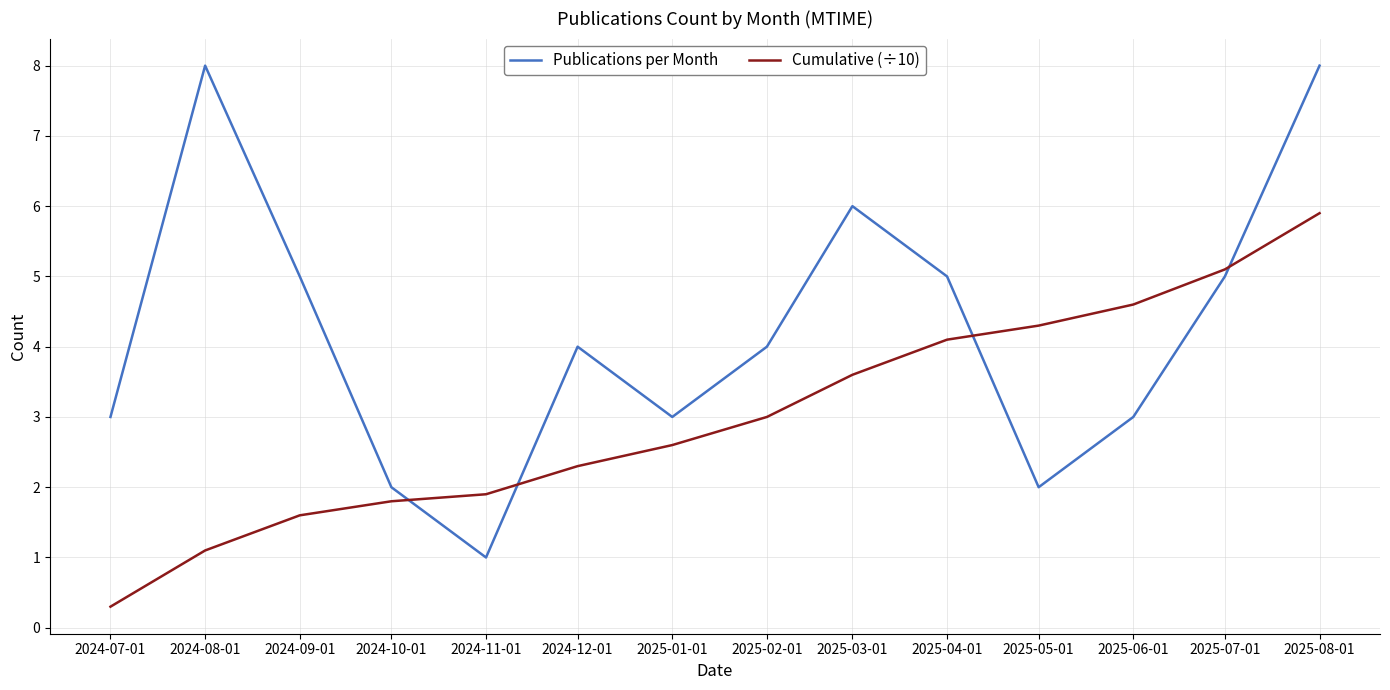

What is the average value of the Publications per Month series?

4.2